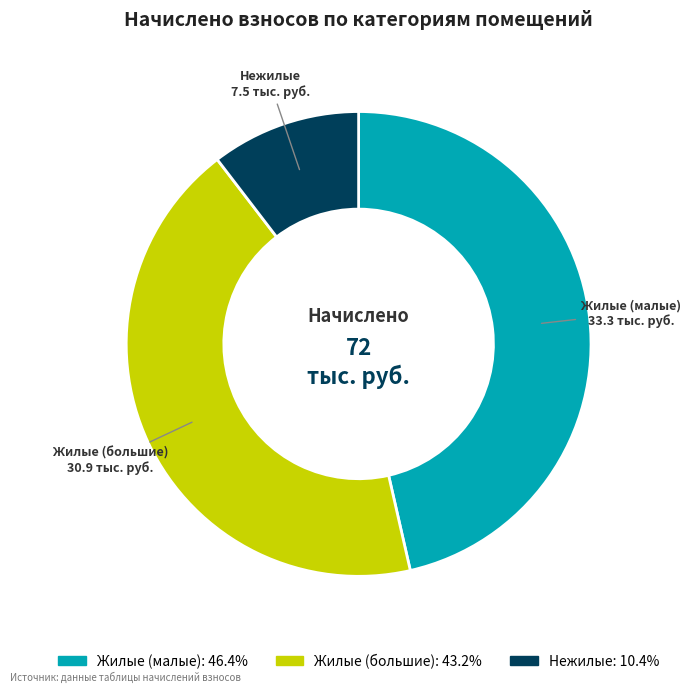

Combined, do Жилые (малые) and Жилые (большие) account for over 50%?

Yes